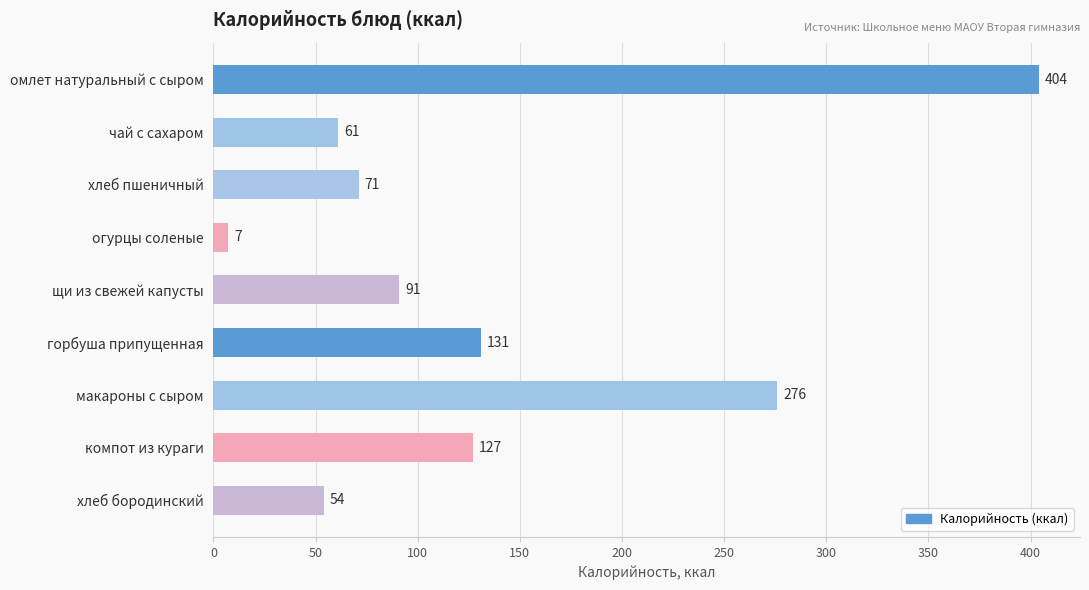

Rank the categories by value from lowest to highest.

огурцы соленые, хлеб бородинский, чай с сахаром, хлеб пшеничный, щи из свежей капусты, компот из кураги, горбуша припущенная, макароны с сыром, омлет натуральный с сыром